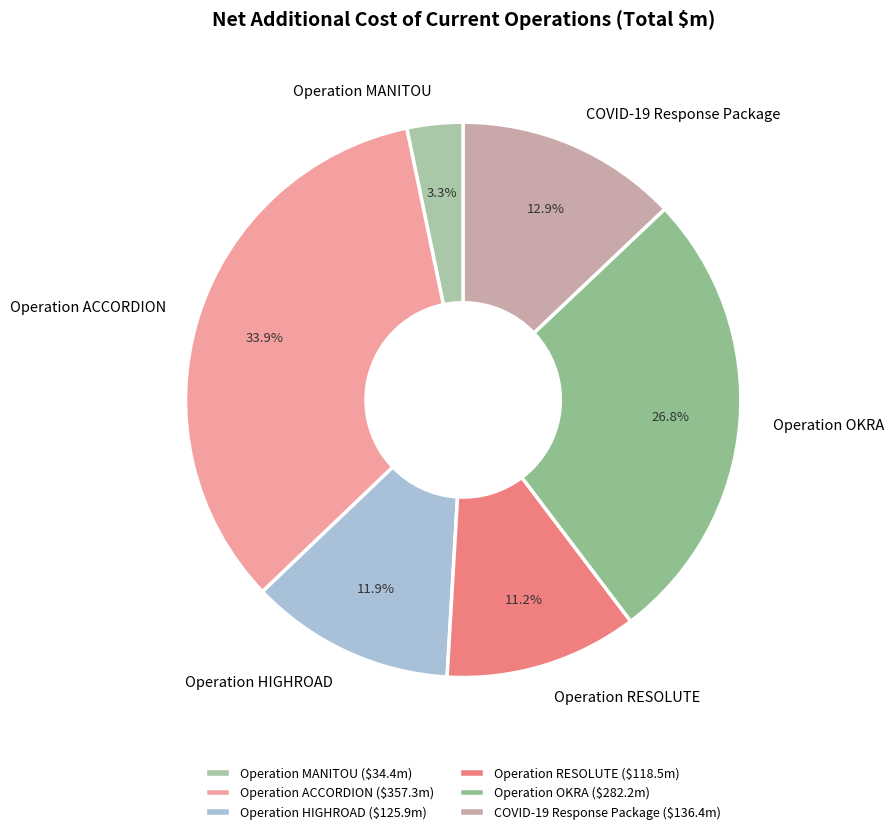

The Operation RESOLUTE slice represents 11% of the pie. True or false?

True